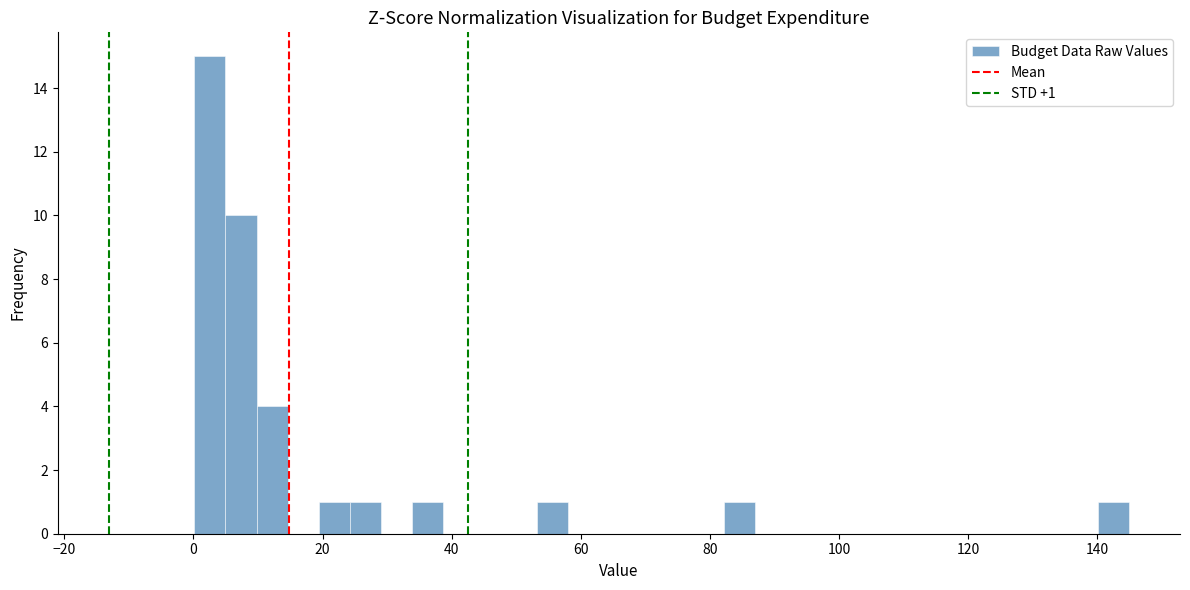

Around what value on the x-axis is the tallest bar? Give the approximate position of its centre, as read against the axis.

2